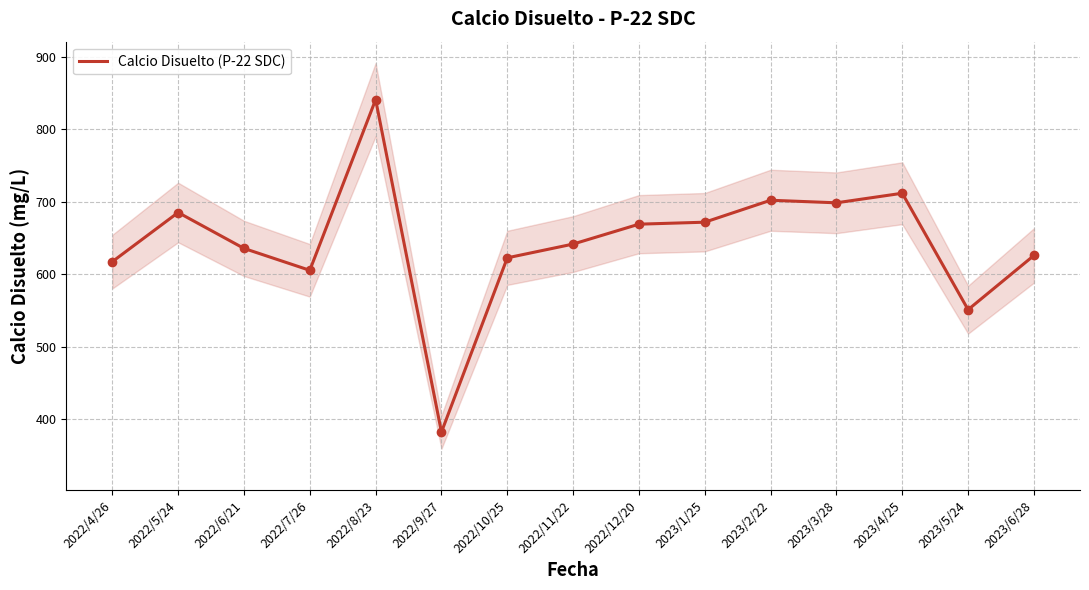

Which label corresponds to the largest value in the chart?

2022/8/23